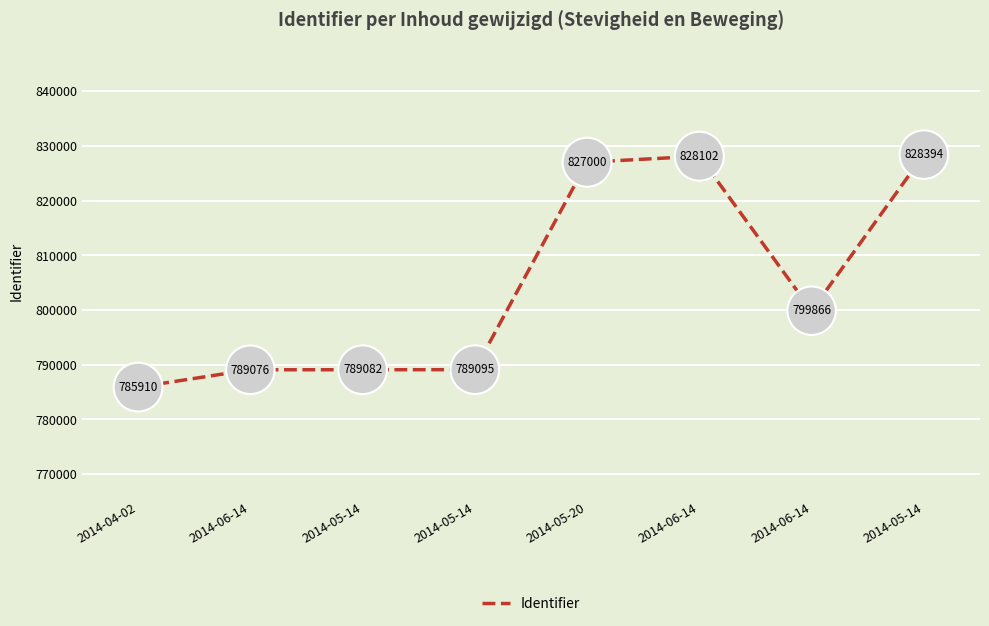

How many values are below 799866?

4